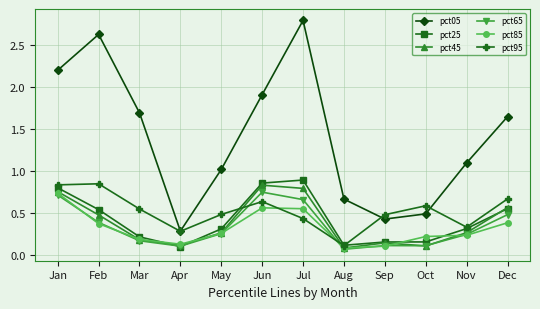

How many pct25 values are between 0 and 1?

12